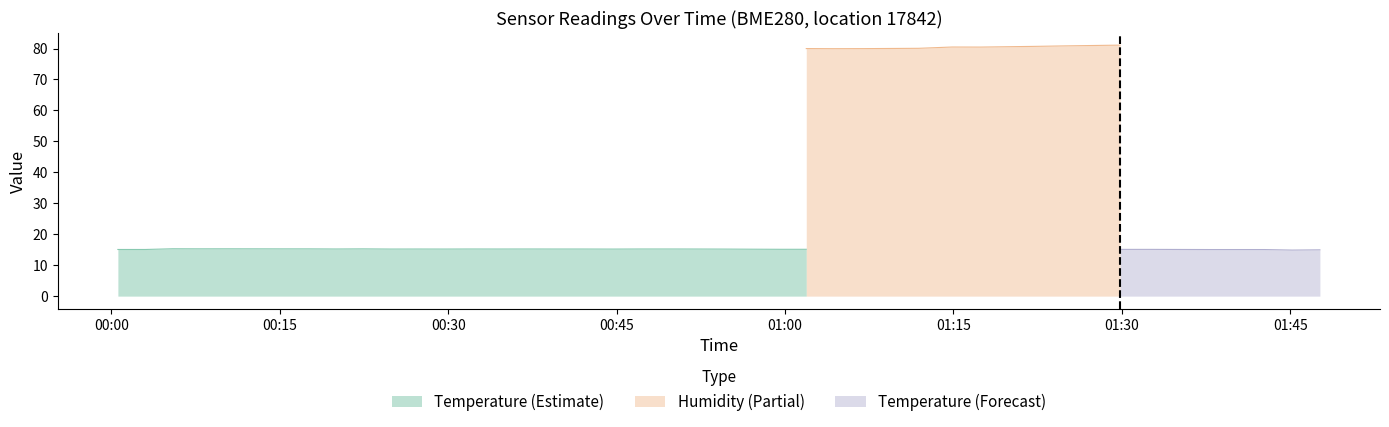

True or false: temperature and humidity intersect in this chart.

False